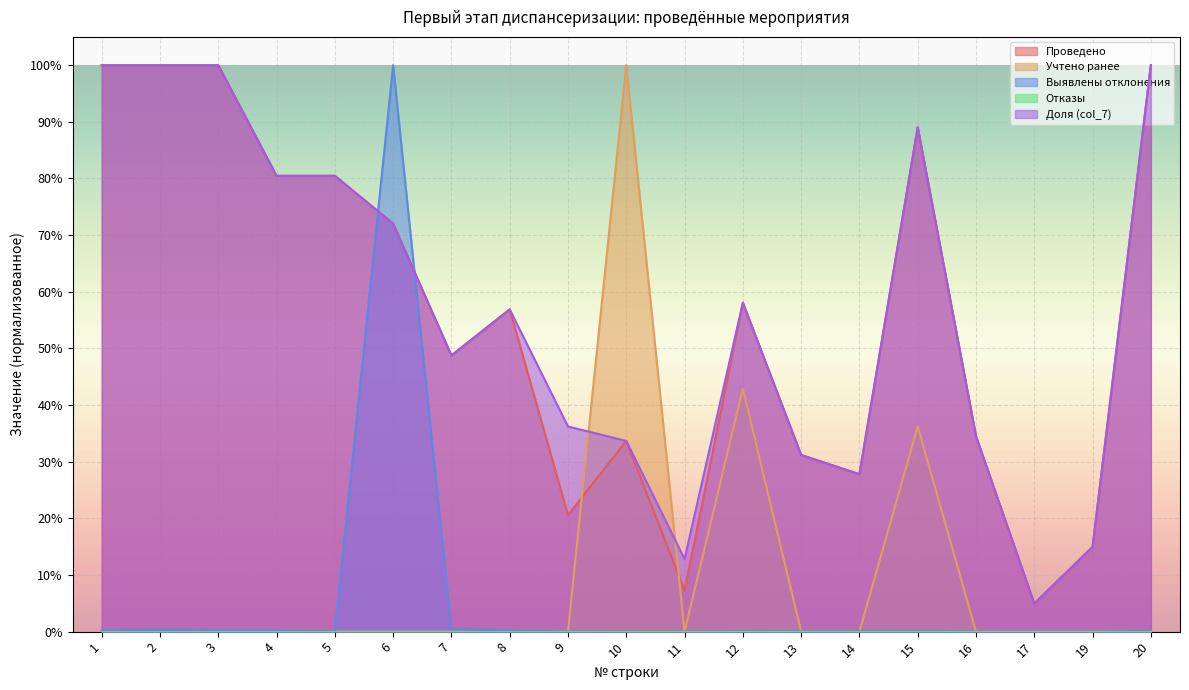

True or false: dolia and patologicheskie cross at least once.

True